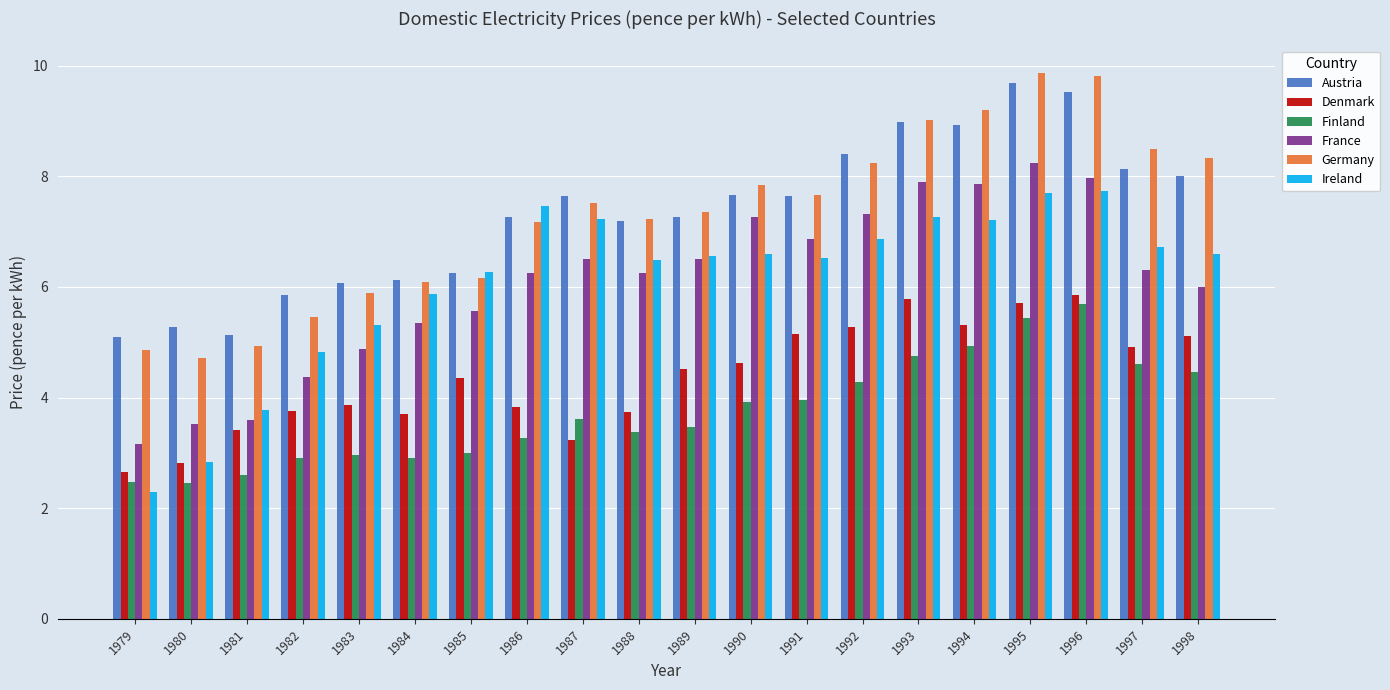

The value of Austria at 1998 is 8.0. True or false?

True